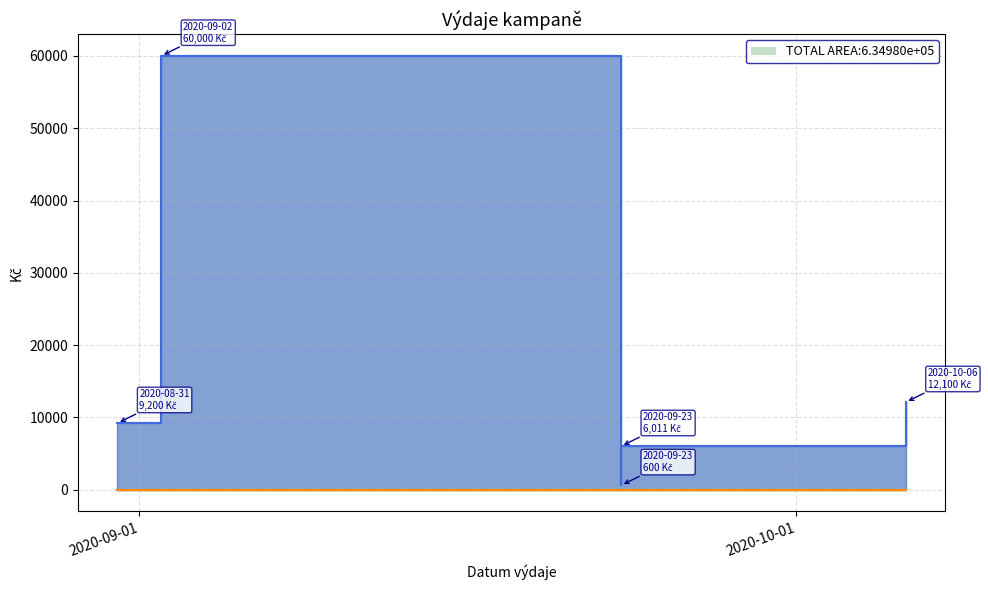

Does the chart display data point markers on the line(s)?

No